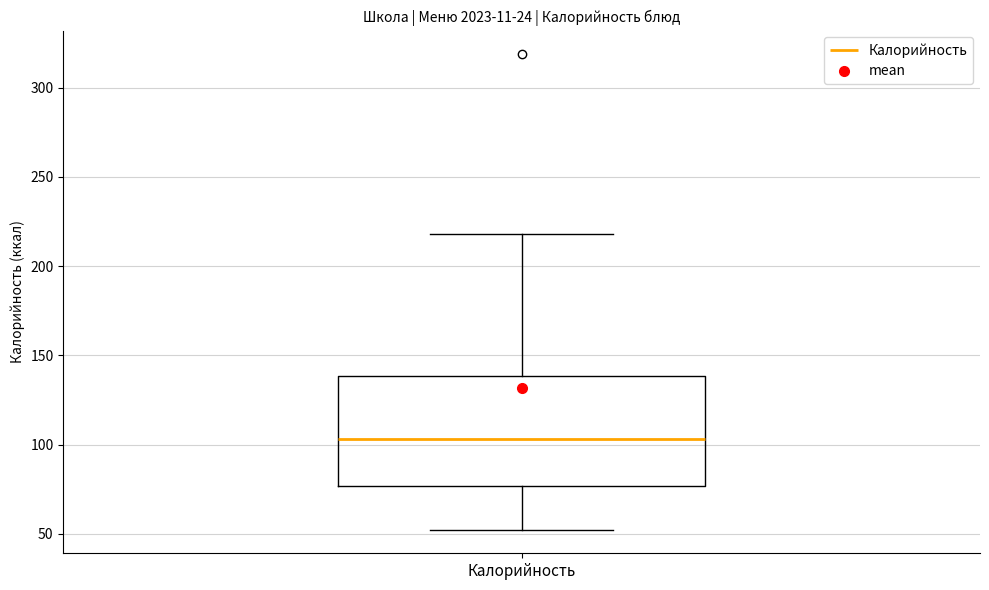

Transcribe this box plot: give where the median line is, the range the box spans, and where the two whiskers end, as read against the y-axis. The values are not printed on the chart, so give them approximately, as read against the axis.

median 105, box 75 to 140, whiskers 55 to 220